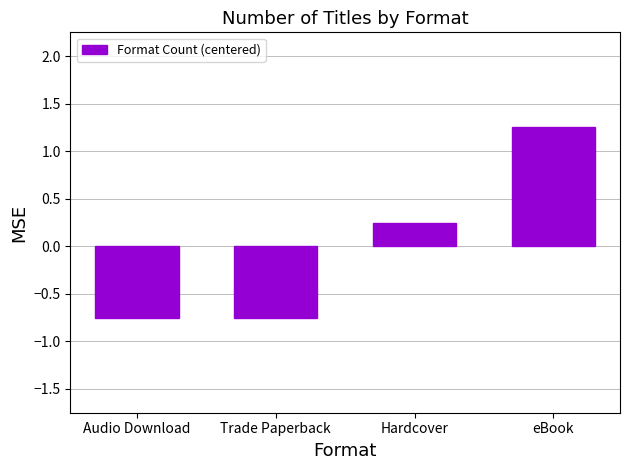

Which category has the highest value across all series?

eBook